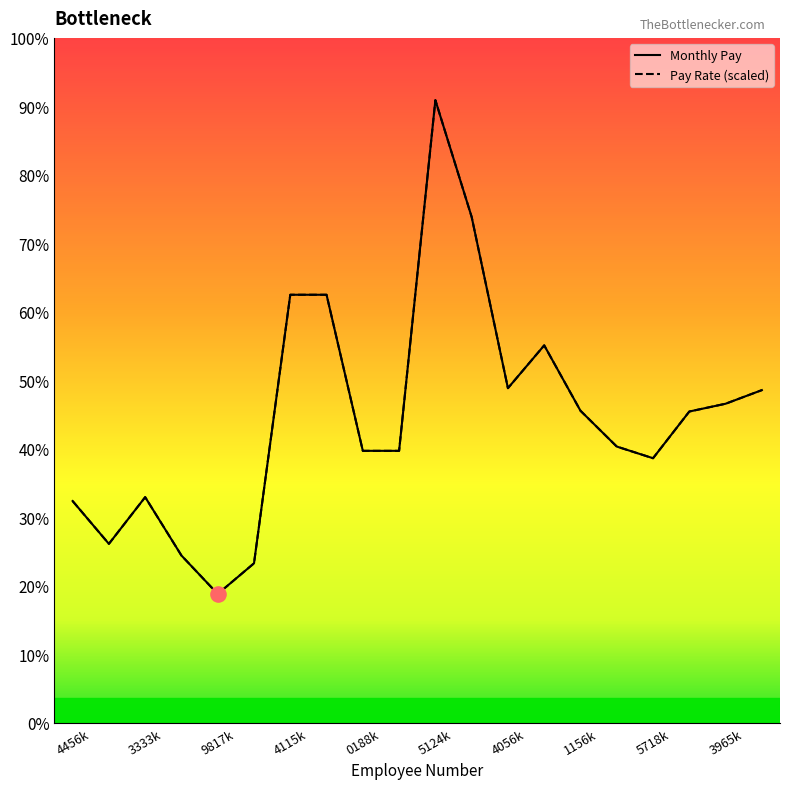

What are all the series names shown in the legend?

Pay Rate, Monthly Pay